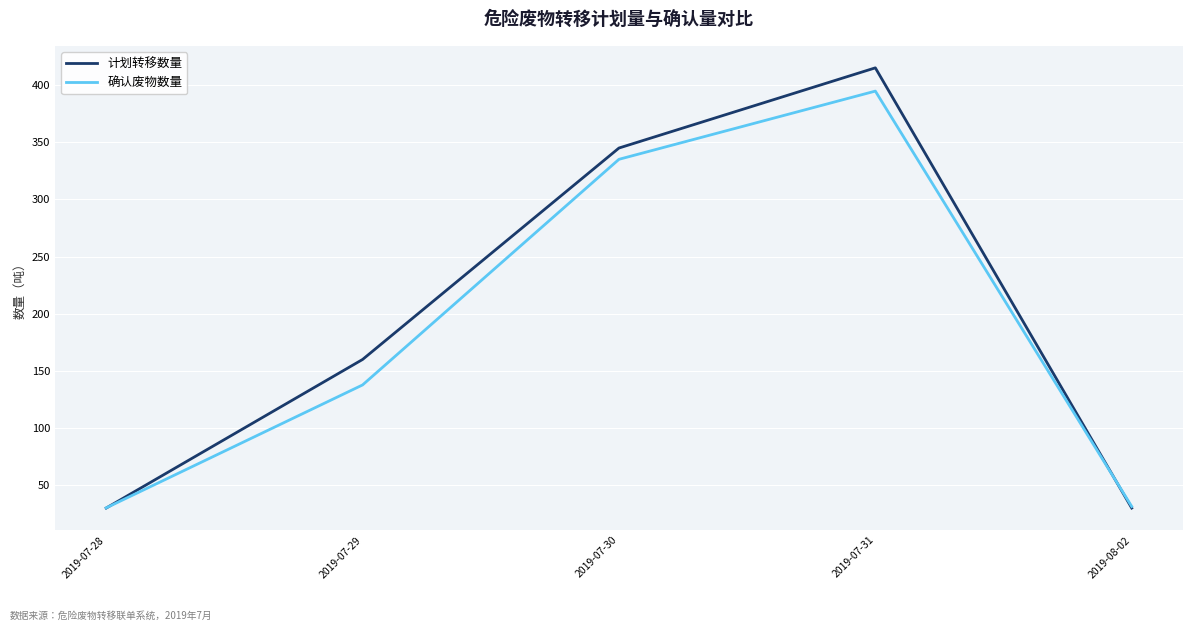

Is it true that 确认废物数量 equals 335.1 at 2019-07-30?

True